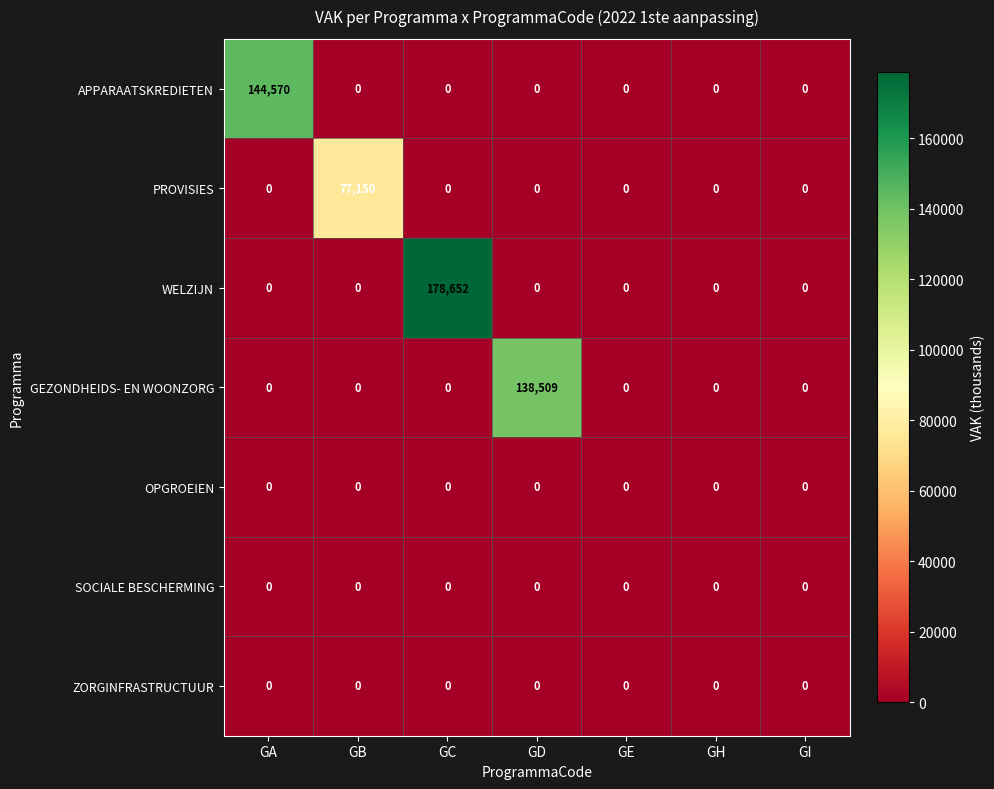

Count the number of data series in this chart.

7